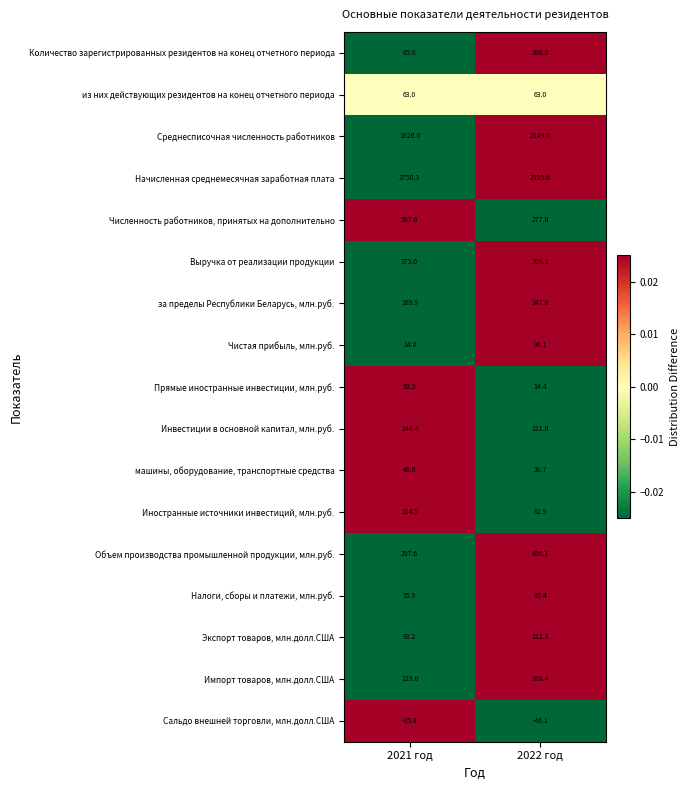

Is it true that Среднесписочная численность работников equals 1386.0 at 2022 год?

False